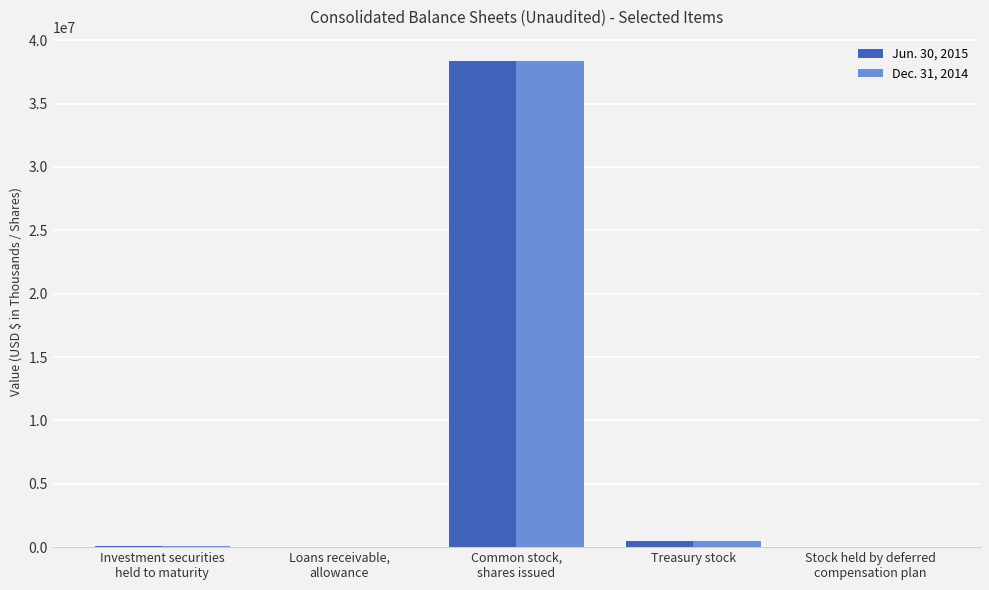

What are all the series names shown in the legend?

Jun. 30, 2015, Dec. 31, 2014